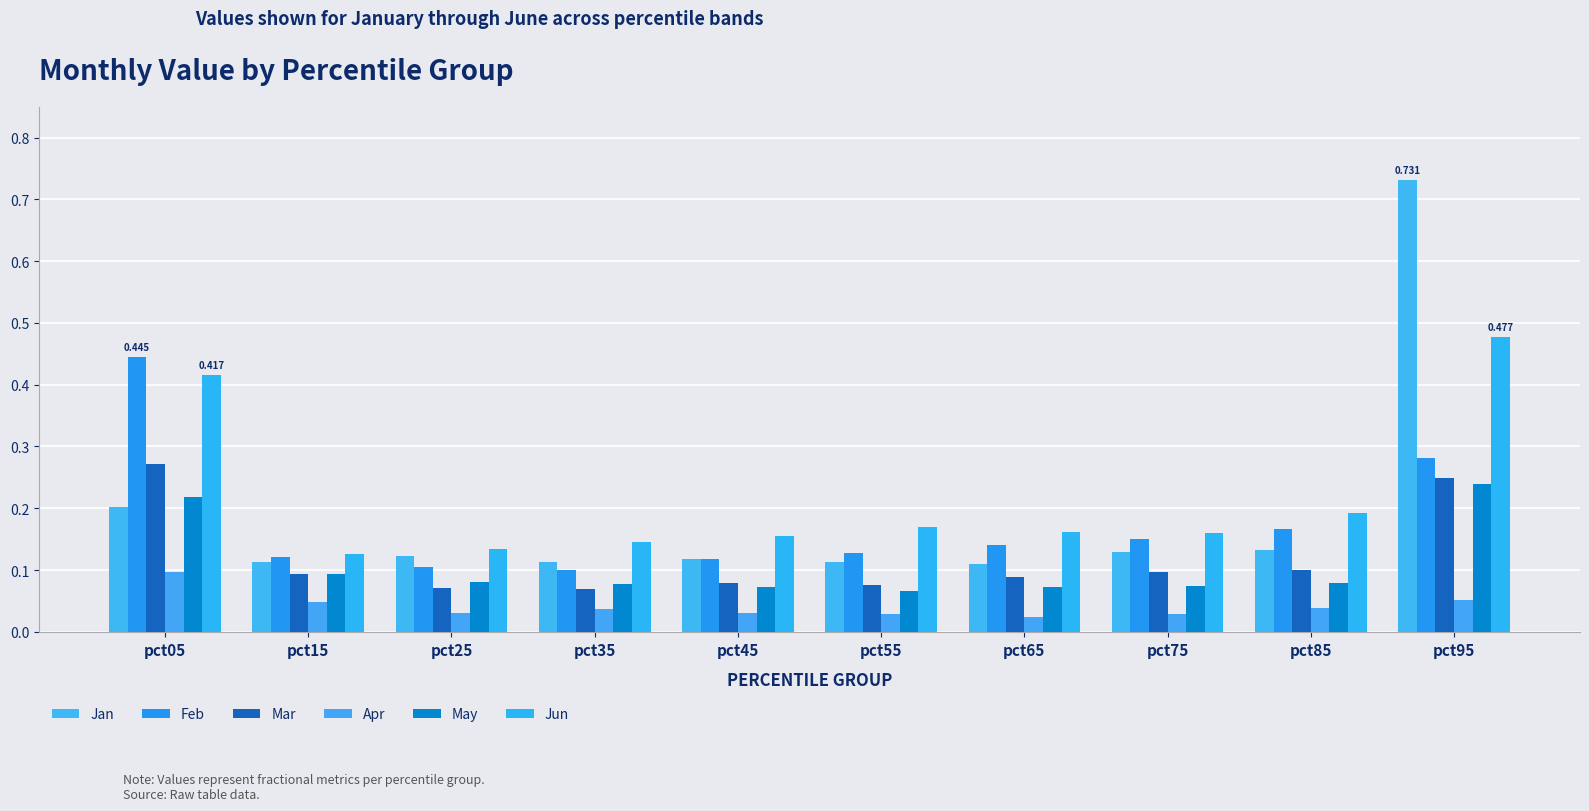

How many bars are there in each group?

6